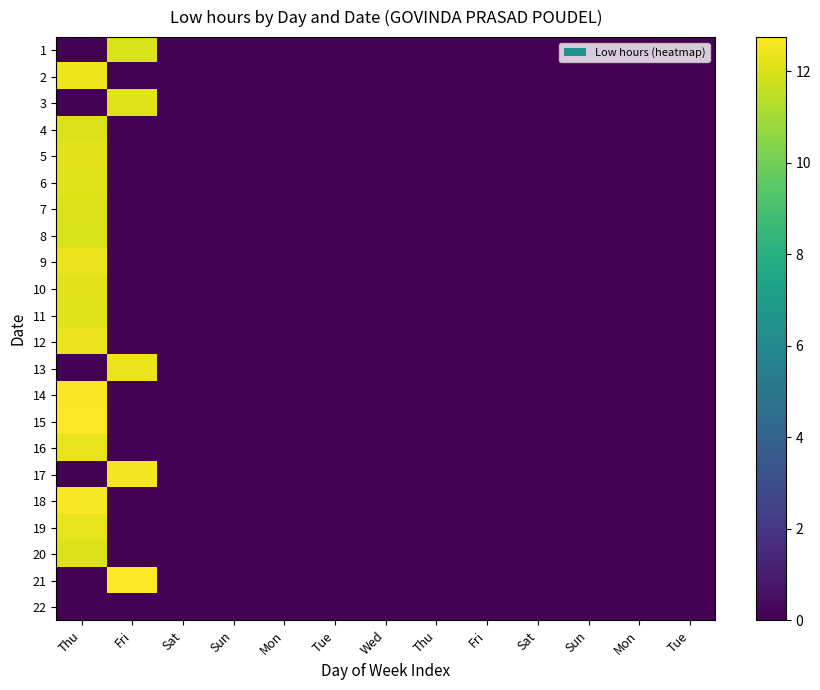

Reading left to right, transcribe all the data shown in this chart.

1: Thu=0.0	Fri=12.1	Sat=0.0	Sun=0.0	Mon=0.0	Tue=0.0	Wed=0.0	Thu=0.0	Fri=0.0	Sat=0.0	Sun=0.0	Mon=0.0	Tue=0.0
2: Thu=12.4	Fri=0.0	Sat=0.0	Sun=0.0	Mon=0.0	Tue=0.0	Wed=0.0	Thu=0.0	Fri=0.0	Sat=0.0	Sun=0.0	Mon=0.0	Tue=0.0
3: Thu=0.0	Fri=12.1	Sat=0.0	Sun=0.0	Mon=0.0	Tue=0.0	Wed=0.0	Thu=0.0	Fri=0.0	Sat=0.0	Sun=0.0	Mon=0.0	Tue=0.0
4: Thu=12.1	Fri=0.0	Sat=0.0	Sun=0.0	Mon=0.0	Tue=0.0	Wed=0.0	Thu=0.0	Fri=0.0	Sat=0.0	Sun=0.0	Mon=0.0	Tue=0.0
5: Thu=12.2	Fri=0.0	Sat=0.0	Sun=0.0	Mon=0.0	Tue=0.0	Wed=0.0	Thu=0.0	Fri=0.0	Sat=0.0	Sun=0.0	Mon=0.0	Tue=0.0
6: Thu=12.1	Fri=0.0	Sat=0.0	Sun=0.0	Mon=0.0	Tue=0.0	Wed=0.0	Thu=0.0	Fri=0.0	Sat=0.0	Sun=0.0	Mon=0.0	Tue=0.0
7: Thu=12.1	Fri=0.0	Sat=0.0	Sun=0.0	Mon=0.0	Tue=0.0	Wed=0.0	Thu=0.0	Fri=0.0	Sat=0.0	Sun=0.0	Mon=0.0	Tue=0.0
8: Thu=12.0	Fri=0.0	Sat=0.0	Sun=0.0	Mon=0.0	Tue=0.0	Wed=0.0	Thu=0.0	Fri=0.0	Sat=0.0	Sun=0.0	Mon=0.0	Tue=0.0
9: Thu=12.4	Fri=0.0	Sat=0.0	Sun=0.0	Mon=0.0	Tue=0.0	Wed=0.0	Thu=0.0	Fri=0.0	Sat=0.0	Sun=0.0	Mon=0.0	Tue=0.0
10: Thu=12.2	Fri=0.0	Sat=0.0	Sun=0.0	Mon=0.0	Tue=0.0	Wed=0.0	Thu=0.0	Fri=0.0	Sat=0.0	Sun=0.0	Mon=0.0	Tue=0.0
11: Thu=12.1	Fri=0.0	Sat=0.0	Sun=0.0	Mon=0.0	Tue=0.0	Wed=0.0	Thu=0.0	Fri=0.0	Sat=0.0	Sun=0.0	Mon=0.0	Tue=0.0
12: Thu=12.4	Fri=0.0	Sat=0.0	Sun=0.0	Mon=0.0	Tue=0.0	Wed=0.0	Thu=0.0	Fri=0.0	Sat=0.0	Sun=0.0	Mon=0.0	Tue=0.0
13: Thu=0.0	Fri=12.4	Sat=0.0	Sun=0.0	Mon=0.0	Tue=0.0	Wed=0.0	Thu=0.0	Fri=0.0	Sat=0.0	Sun=0.0	Mon=0.0	Tue=0.0
14: Thu=12.7	Fri=0.0	Sat=0.0	Sun=0.0	Mon=0.0	Tue=0.0	Wed=0.0	Thu=0.0	Fri=0.0	Sat=0.0	Sun=0.0	Mon=0.0	Tue=0.0
15: Thu=12.7	Fri=0.0	Sat=0.0	Sun=0.0	Mon=0.0	Tue=0.0	Wed=0.0	Thu=0.0	Fri=0.0	Sat=0.0	Sun=0.0	Mon=0.0	Tue=0.0
16: Thu=12.3	Fri=0.0	Sat=0.0	Sun=0.0	Mon=0.0	Tue=0.0	Wed=0.0	Thu=0.0	Fri=0.0	Sat=0.0	Sun=0.0	Mon=0.0	Tue=0.0
17: Thu=0.0	Fri=12.5	Sat=0.0	Sun=0.0	Mon=0.0	Tue=0.0	Wed=0.0	Thu=0.0	Fri=0.0	Sat=0.0	Sun=0.0	Mon=0.0	Tue=0.0
18: Thu=12.6	Fri=0.0	Sat=0.0	Sun=0.0	Mon=0.0	Tue=0.0	Wed=0.0	Thu=0.0	Fri=0.0	Sat=0.0	Sun=0.0	Mon=0.0	Tue=0.0
19: Thu=12.3	Fri=0.0	Sat=0.0	Sun=0.0	Mon=0.0	Tue=0.0	Wed=0.0	Thu=0.0	Fri=0.0	Sat=0.0	Sun=0.0	Mon=0.0	Tue=0.0
20: Thu=12.1	Fri=0.0	Sat=0.0	Sun=0.0	Mon=0.0	Tue=0.0	Wed=0.0	Thu=0.0	Fri=0.0	Sat=0.0	Sun=0.0	Mon=0.0	Tue=0.0
21: Thu=0.0	Fri=12.8	Sat=0.0	Sun=0.0	Mon=0.0	Tue=0.0	Wed=0.0	Thu=0.0	Fri=0.0	Sat=0.0	Sun=0.0	Mon=0.0	Tue=0.0
22: Thu=0.0	Fri=0.0	Sat=0.0	Sun=0.0	Mon=0.0	Tue=0.0	Wed=0.0	Thu=0.0	Fri=0.0	Sat=0.0	Sun=0.0	Mon=0.0	Tue=0.0